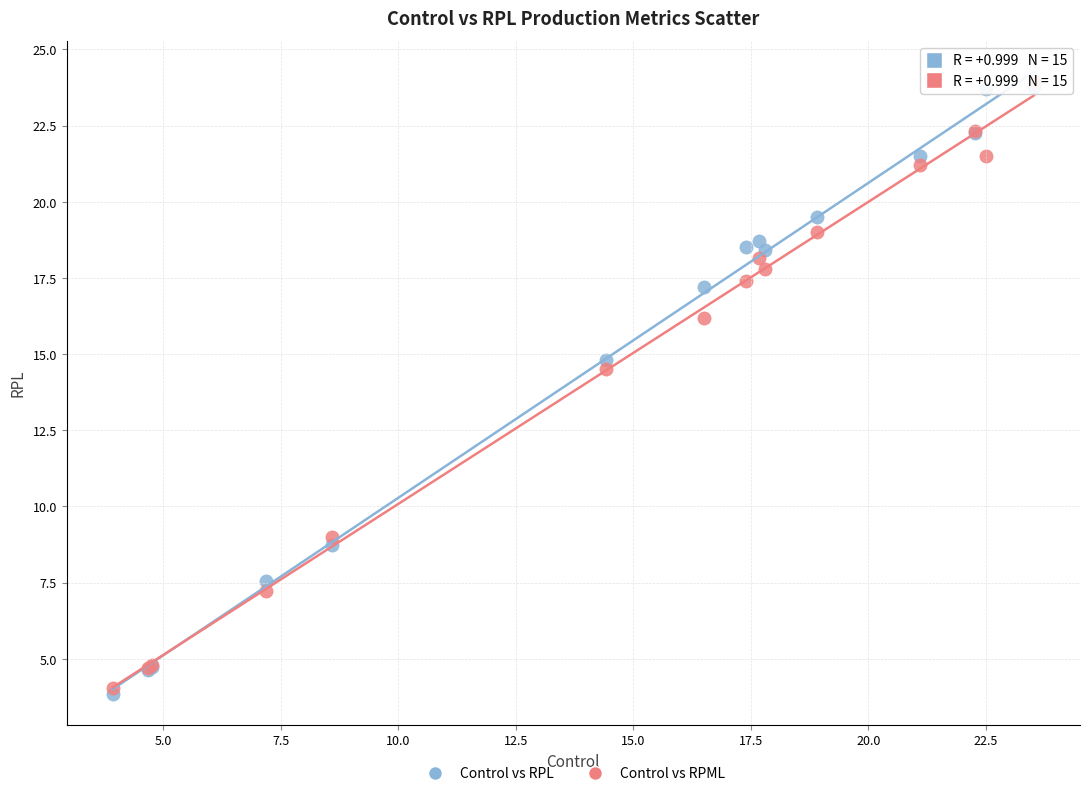

In the Control vs RPML series, what Y value is closest to 14?

14.5